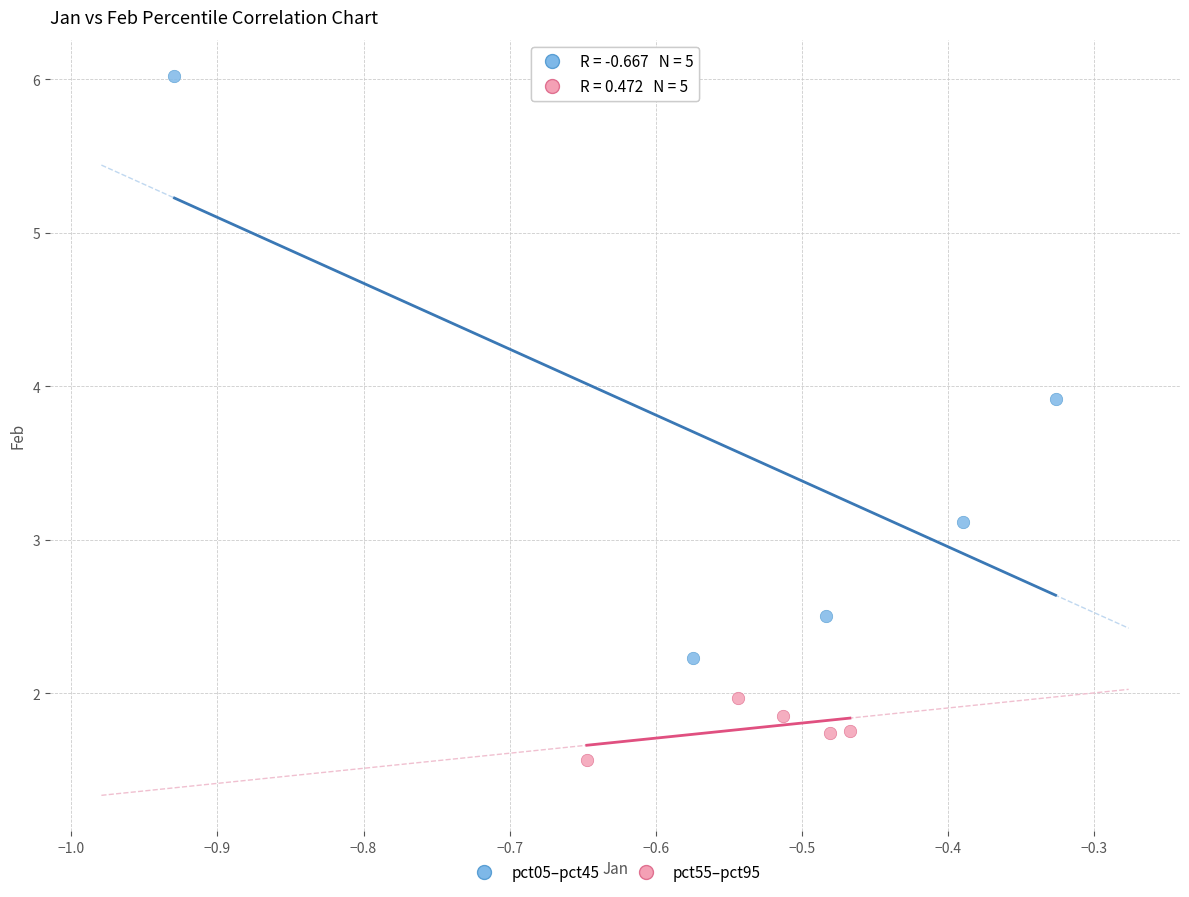

Which series contains the lowest Y value?

pct55–pct95